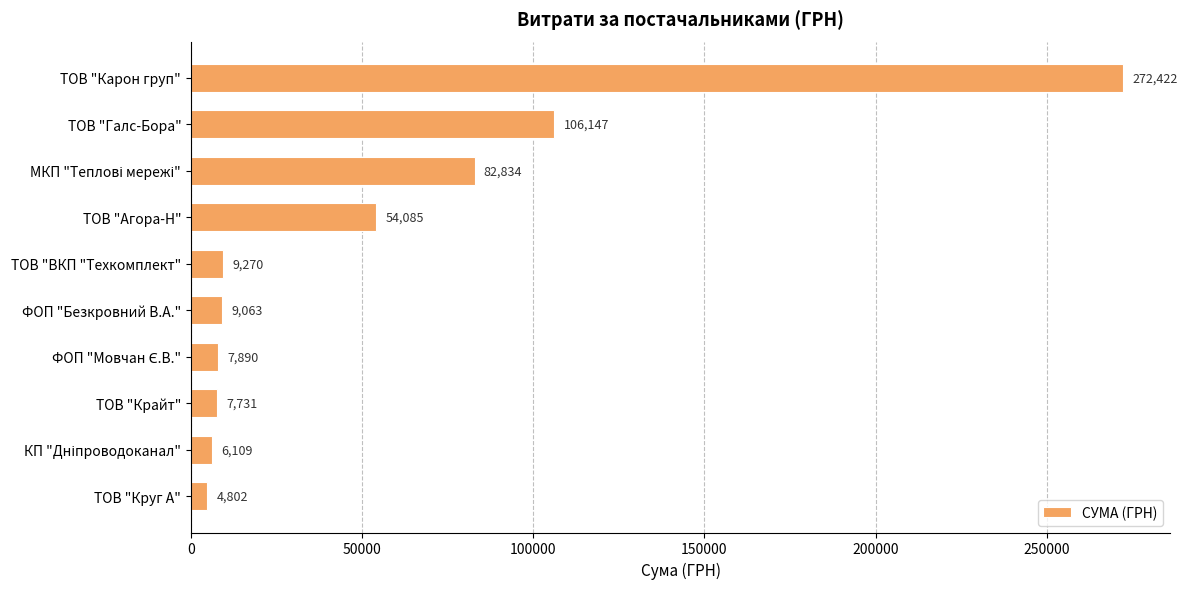

Approximately how many times larger is the value at ТОВ "Крайт" compared to ТОВ "ВКП "Техкомплект"?

0.8